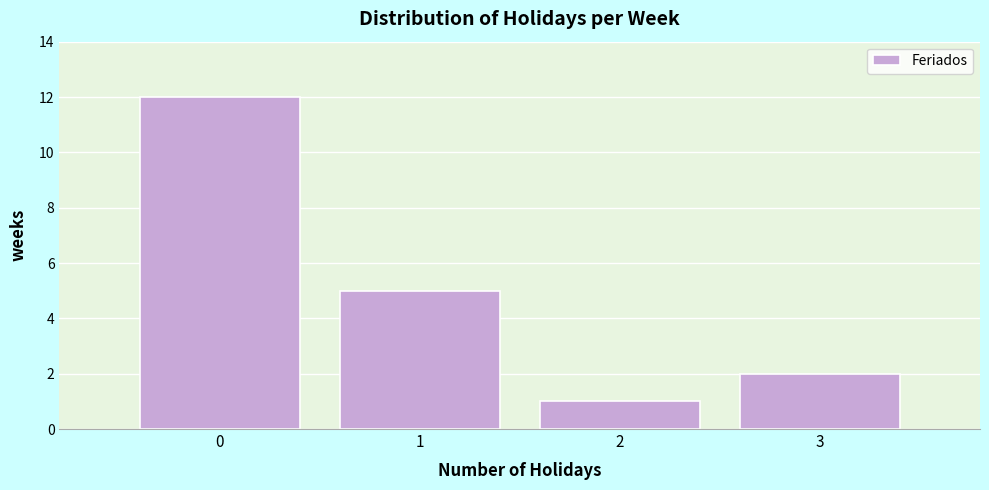

Reading left to right, list every bar in this chart as the range it spans on the x-axis followed by its height. The values are not printed on the chart, so give them approximately, as read against the axis.

-0.5 to 0.5: 12
0.5 to 1.5: 5
1.5 to 2.5: 1
2.5 to 3.5: 2